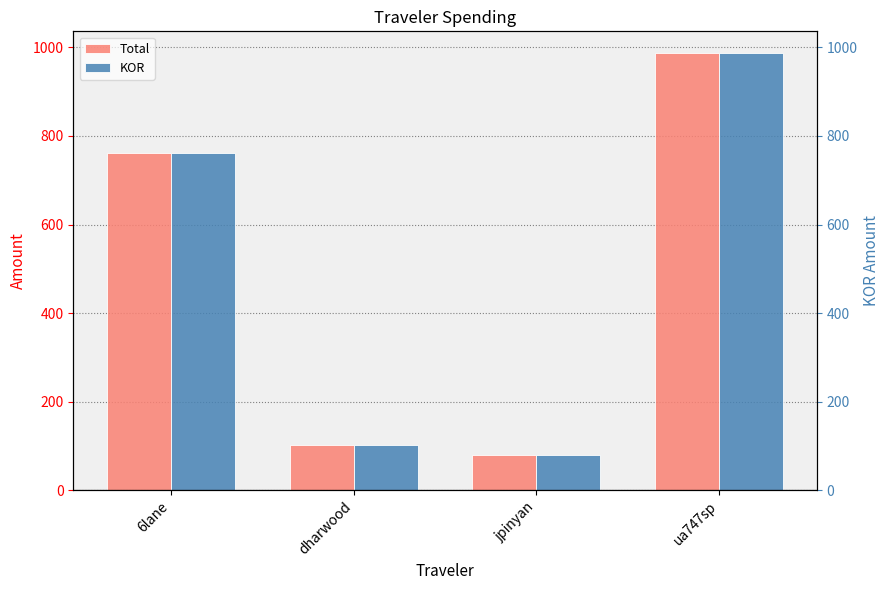

What is the minimum value shown in the chart?

79.6